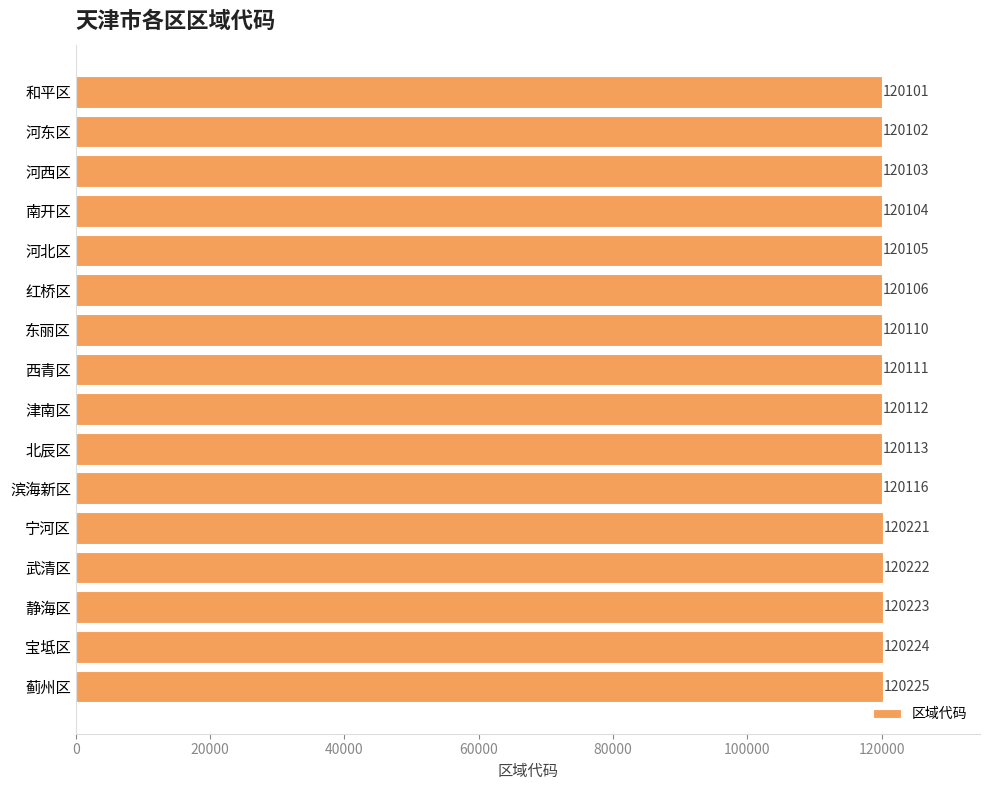

Reading top to bottom, extract all data points from this chart.

120101	120102	120103	120104	120105	120106	120110	120111	120112	120113	120116	120221	120222	120223	120224	120225